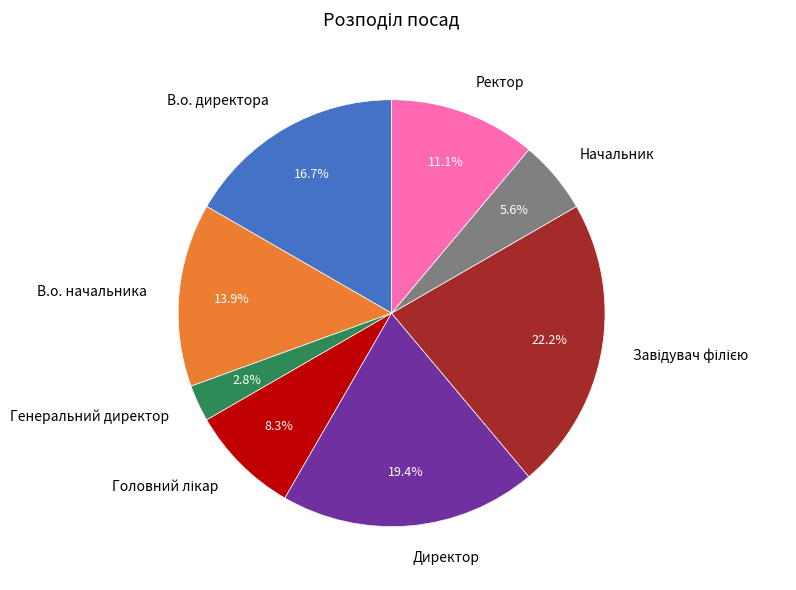

Which slice is the smallest?

Генеральний директор